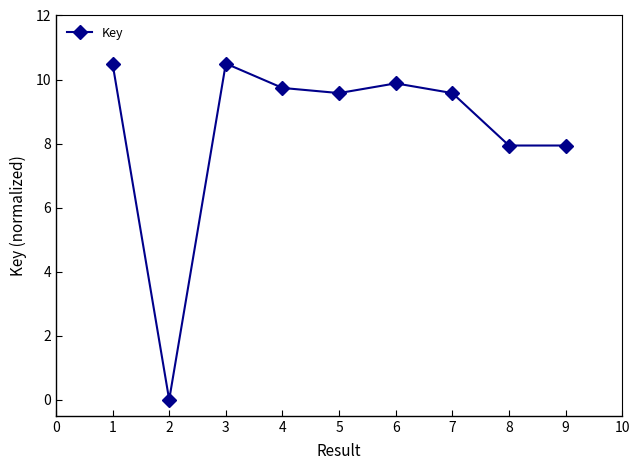

Reading left to right, extract all data points from this chart.

10.5	0.0	10.5	9.7	9.6	9.9	9.6	7.9	7.9